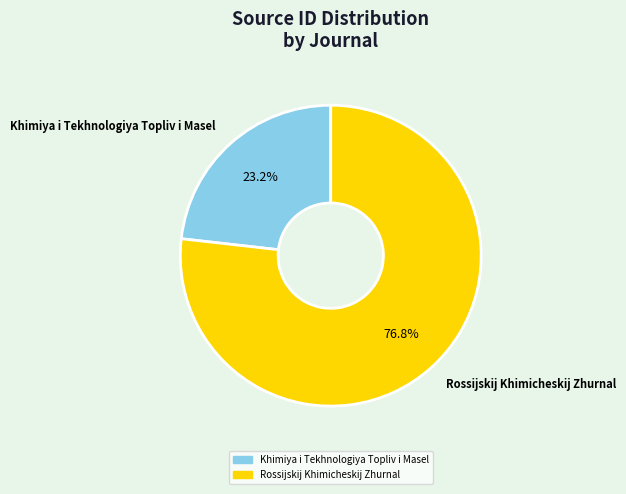

Which has a higher value, Khimiya i Tekhnologiya Topliv i Masel or Rossijskij Khimicheskij Zhurnal?

Rossijskij Khimicheskij Zhurnal